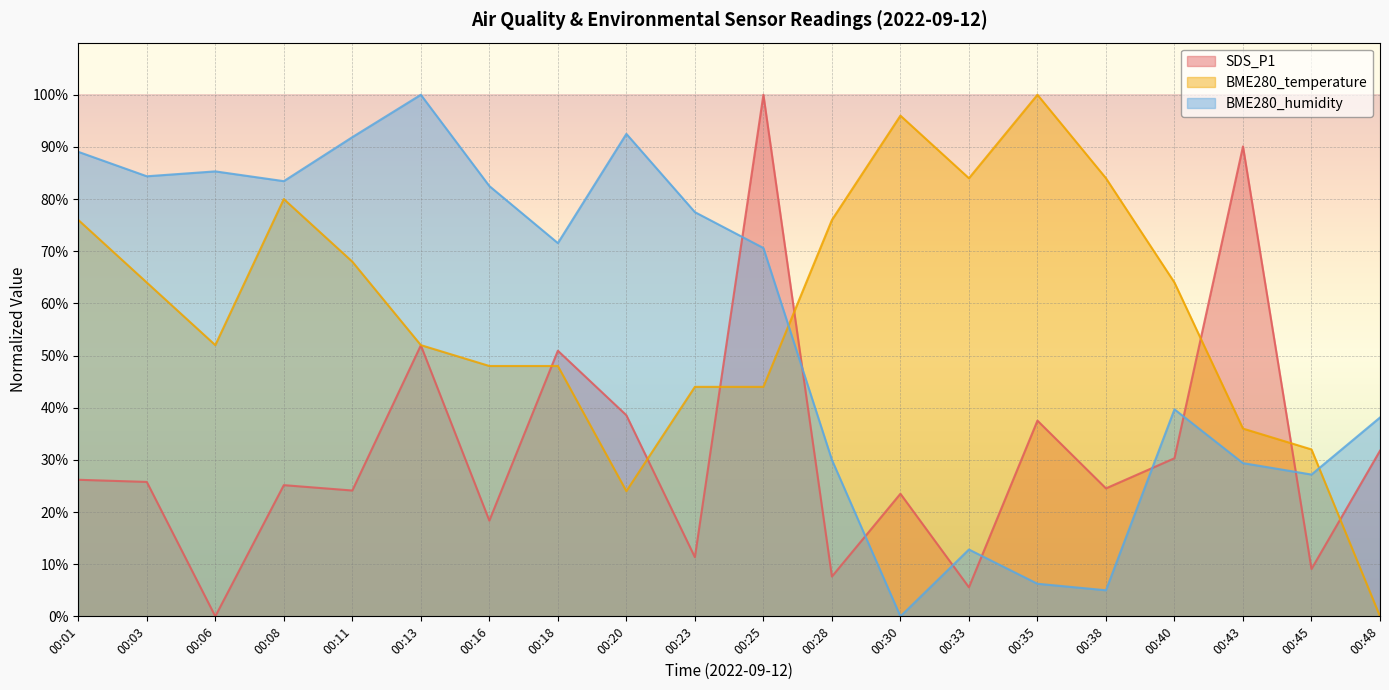

True or false: BME280_humidity and SDS_P1 cross at least once.

True